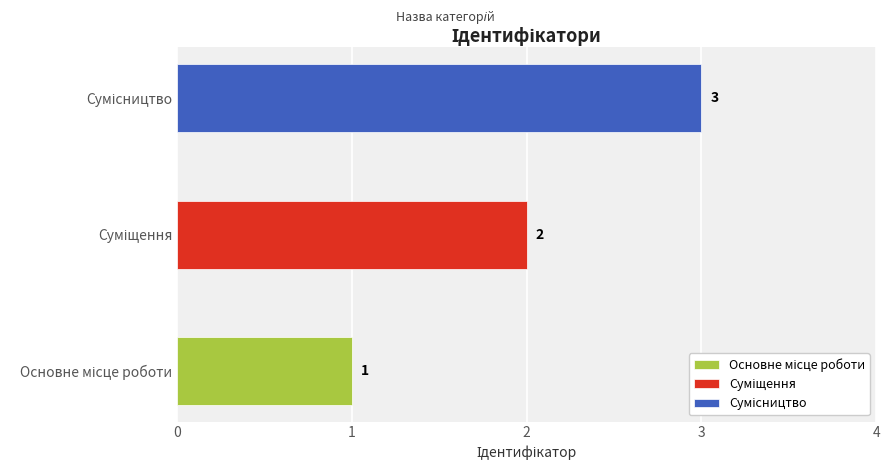

What is the value of the 3rd bar from the left?

3